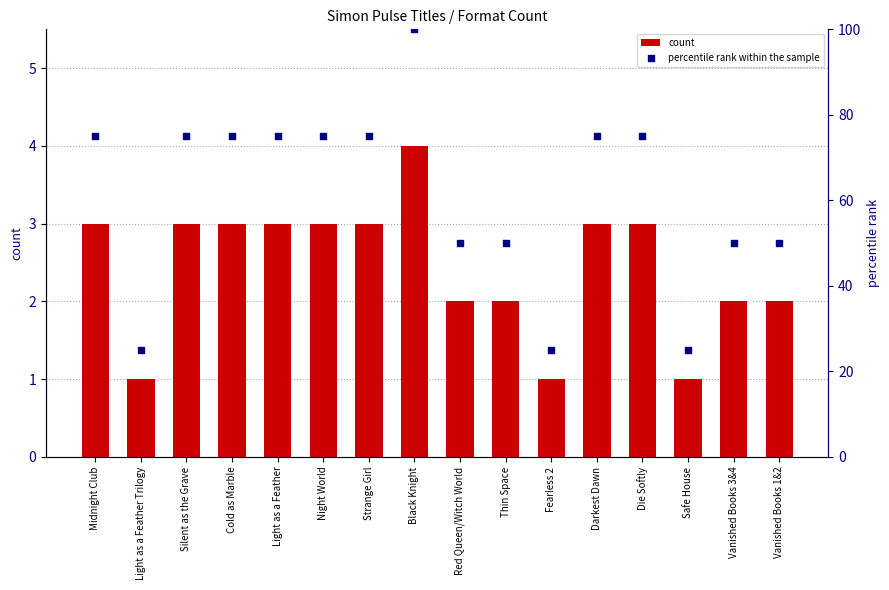

Which series reaches the minimum Y coordinate?

count